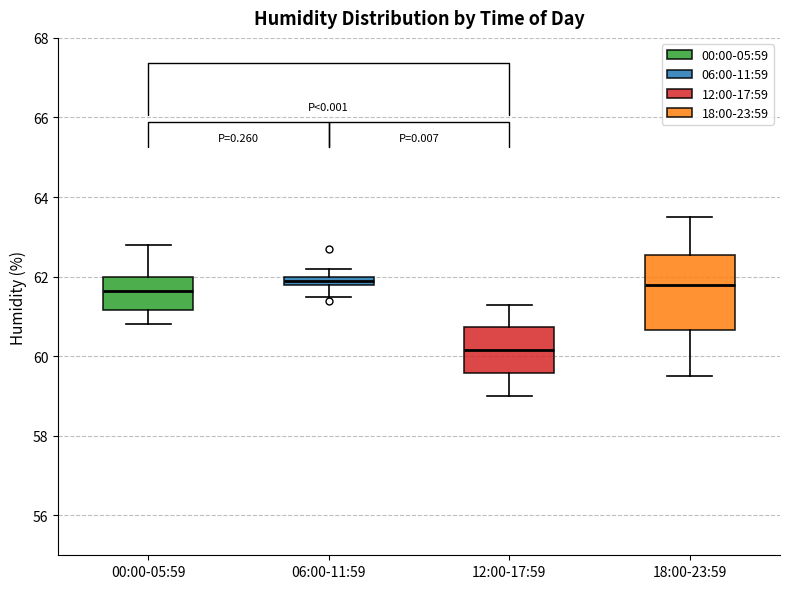

Where does the upper whisker of the box for 18:00-23:59 end on the y-axis? The values are not printed on the chart, so give them approximately, as read against the axis.

63.6